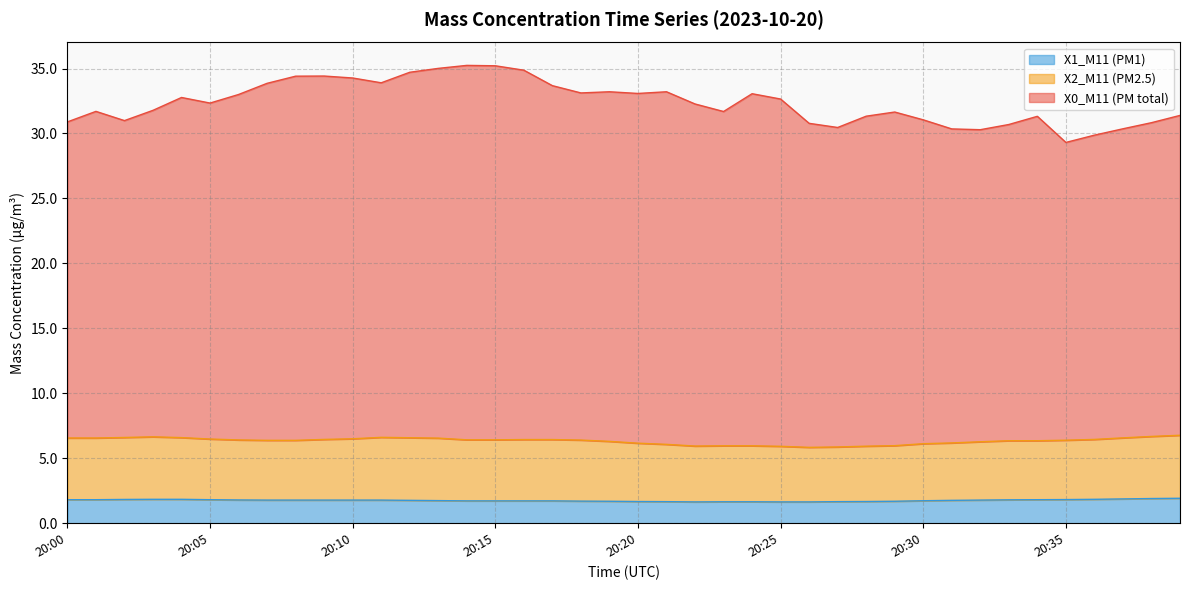

True or false: X1_M11 (PM1) has a value of 3.0 at 20:15.

False